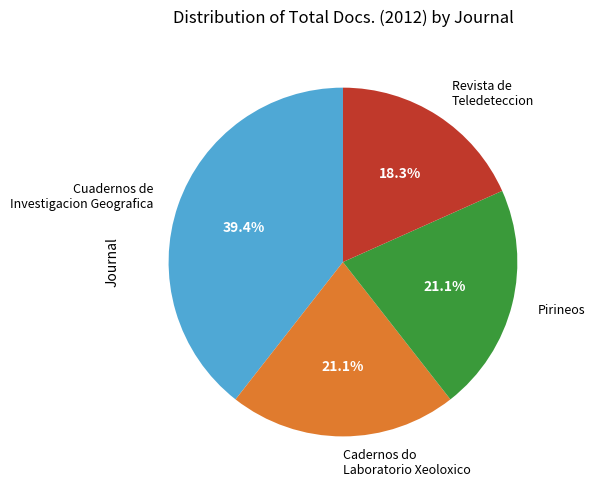

Is there any slice that represents more than half of the pie?

No